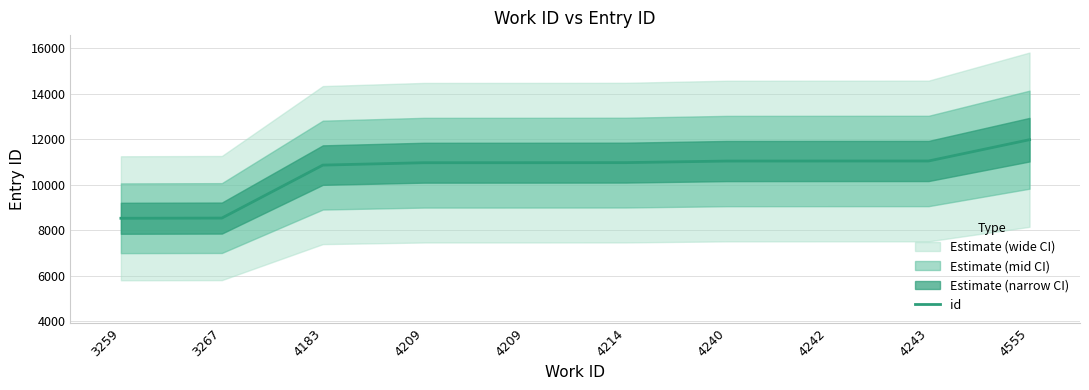

True or false: there are more than 0 points higher than both neighbors.

False